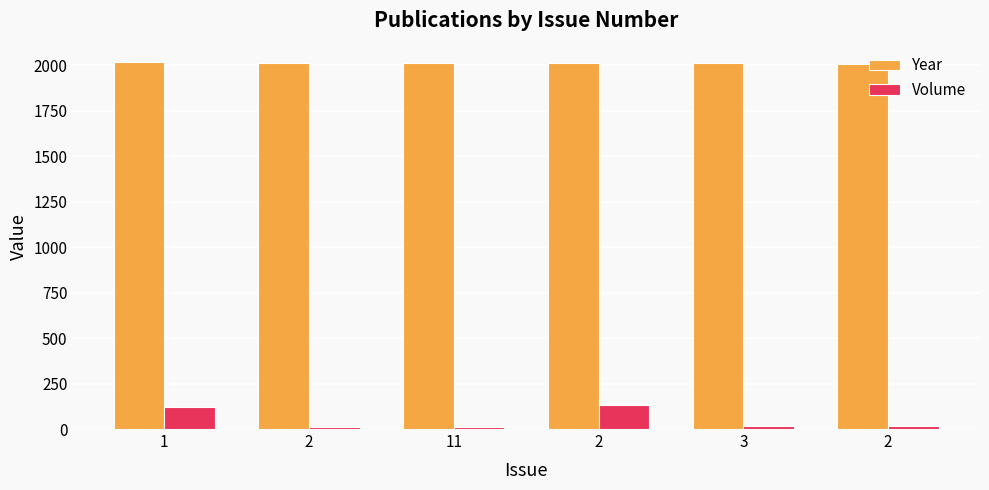

What is the highest value of the Volume series?

132